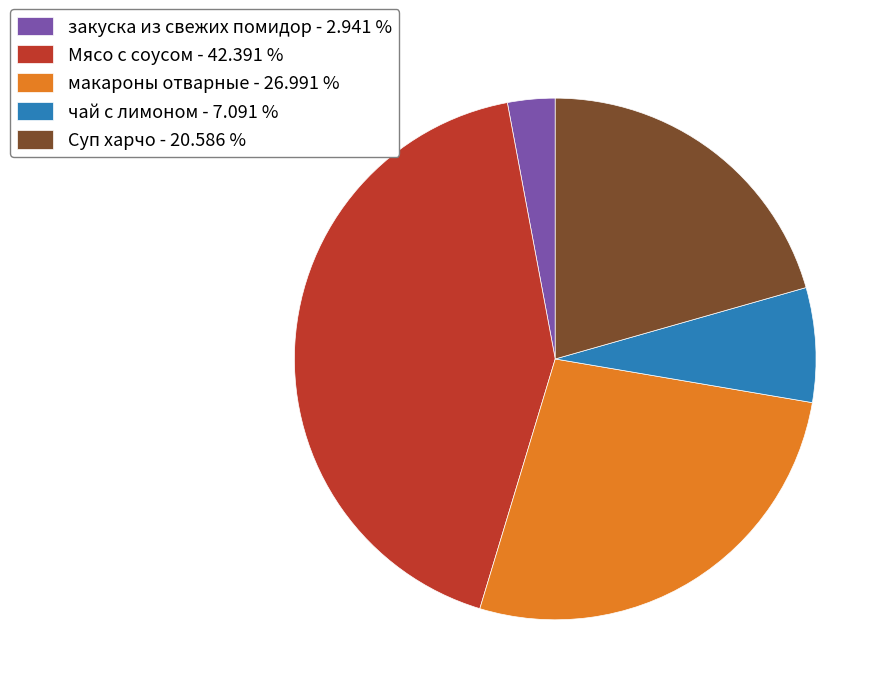

True or false: закуска из свежих помидор accounts for 9% of the total.

False